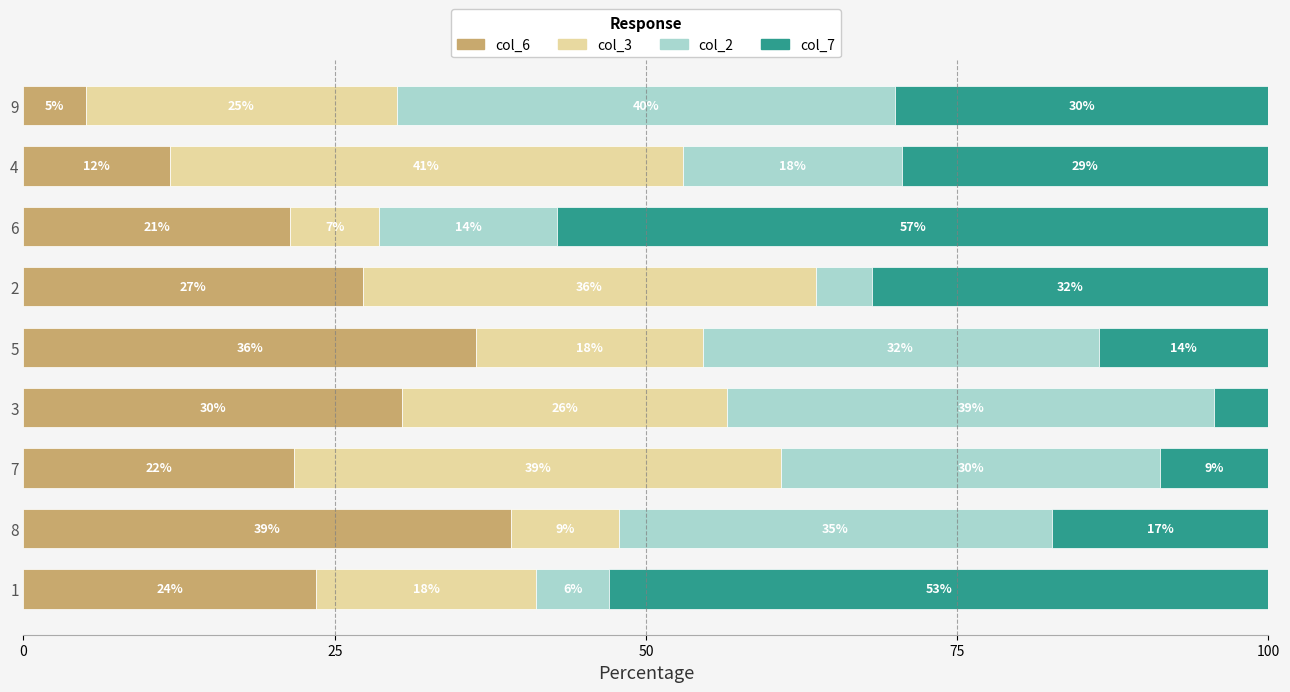

What are all the series names shown in the legend?

col_6, col_3, col_2, col_7